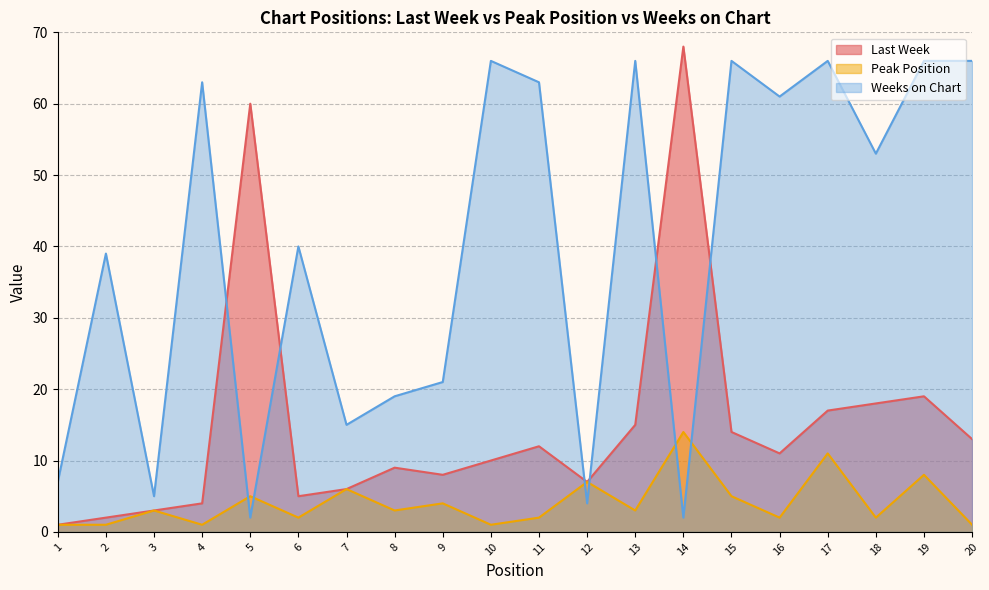

What is the sum of the Last Week values at 17 and 8?

26